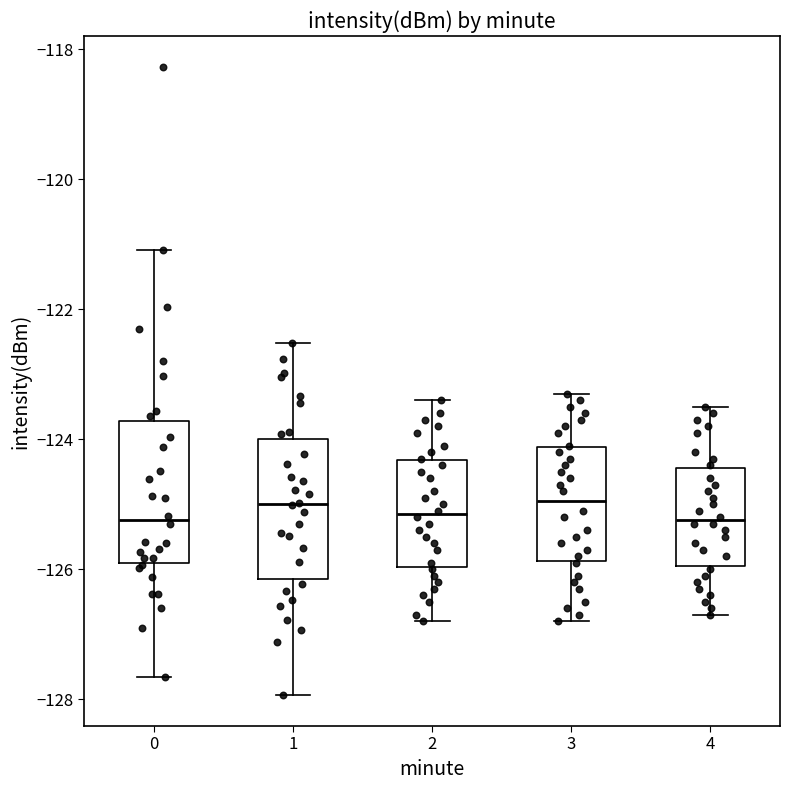

Where does the lower whisker of the box at x = 3 end on the y-axis? The values are not printed on the chart, so give them approximately, as read against the axis.

-126.8